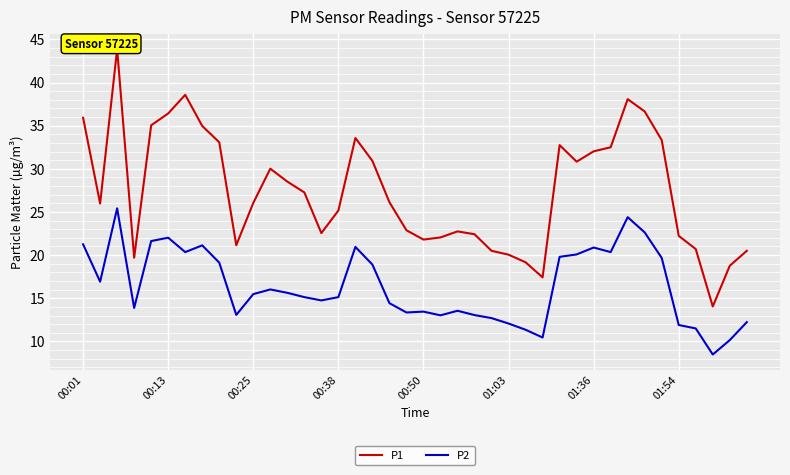

What is the difference between the P2 values at 13 and 31?

5.2